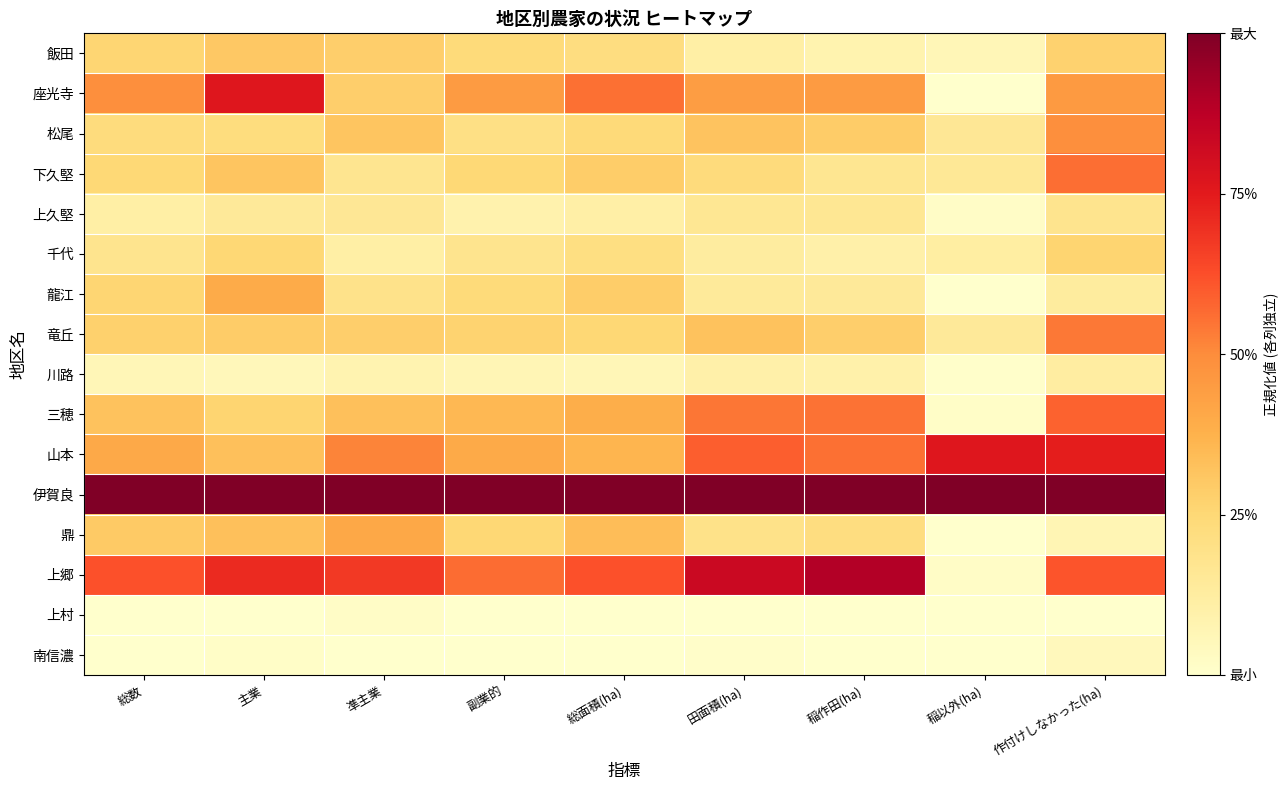

Reading right to left, what are all the values shown in this chart?

飯田: 作付けしなかった(ha)=0.3	稲以外(ha)=0.1	稲作田(ha)=0.1	田面積(ha)=0.1	総面積(ha)=0.2	副業的=0.2	凖主業=0.3	主業=0.3	総数=0.3
座光寺: 作付けしなかった(ha)=0.5	稲以外(ha)=0.0	稲作田(ha)=0.5	田面積(ha)=0.4	総面積(ha)=0.6	副業的=0.5	凖主業=0.3	主業=0.8	総数=0.5
松尾: 作付けしなかった(ha)=0.5	稲以外(ha)=0.2	稲作田(ha)=0.3	田面積(ha)=0.3	総面積(ha)=0.2	副業的=0.2	凖主業=0.3	主業=0.2	総数=0.2
下久堅: 作付けしなかった(ha)=0.6	稲以外(ha)=0.2	稲作田(ha)=0.2	田面積(ha)=0.2	総面積(ha)=0.3	副業的=0.2	凖主業=0.2	主業=0.3	総数=0.2
上久堅: 作付けしなかった(ha)=0.2	稲以外(ha)=0.0	稲作田(ha)=0.2	田面積(ha)=0.2	総面積(ha)=0.1	副業的=0.1	凖主業=0.2	主業=0.1	総数=0.1
千代: 作付けしなかった(ha)=0.3	稲以外(ha)=0.1	稲作田(ha)=0.1	田面積(ha)=0.1	総面積(ha)=0.2	副業的=0.2	凖主業=0.1	主業=0.2	総数=0.2
龍江: 作付けしなかった(ha)=0.1	稲以外(ha)=0.0	稲作田(ha)=0.1	田面積(ha)=0.1	総面積(ha)=0.3	副業的=0.2	凖主業=0.2	主業=0.4	総数=0.3
竜丘: 作付けしなかった(ha)=0.5	稲以外(ha)=0.1	稲作田(ha)=0.3	田面積(ha)=0.3	総面積(ha)=0.3	副業的=0.3	凖主業=0.3	主業=0.3	総数=0.3
川路: 作付けしなかった(ha)=0.1	稲以外(ha)=0.0	稲作田(ha)=0.1	田面積(ha)=0.1	総面積(ha)=0.1	副業的=0.1	凖主業=0.1	主業=0.1	総数=0.1
三穂: 作付けしなかった(ha)=0.6	稲以外(ha)=0.0	稲作田(ha)=0.6	田面積(ha)=0.5	総面積(ha)=0.4	副業的=0.4	凖主業=0.3	主業=0.3	総数=0.3
山本: 作付けしなかった(ha)=0.7	稲以外(ha)=0.8	稲作田(ha)=0.6	田面積(ha)=0.6	総面積(ha)=0.4	副業的=0.4	凖主業=0.5	主業=0.3	総数=0.4
伊賀良: 作付けしなかった(ha)=1.0	稲以外(ha)=1.0	稲作田(ha)=1.0	田面積(ha)=1.0	総面積(ha)=1.0	副業的=1.0	凖主業=1.0	主業=1.0	総数=1.0
鼎: 作付けしなかった(ha)=0.1	稲以外(ha)=0.0	稲作田(ha)=0.2	田面積(ha)=0.2	総面積(ha)=0.3	副業的=0.3	凖主業=0.4	主業=0.3	総数=0.3
上郷: 作付けしなかった(ha)=0.6	稲以外(ha)=0.0	稲作田(ha)=0.9	田面積(ha)=0.8	総面積(ha)=0.6	副業的=0.6	凖主業=0.7	主業=0.7	総数=0.6
上村: 作付けしなかった(ha)=0.0	稲以外(ha)=0.0	稲作田(ha)=0.0	田面積(ha)=0.0	総面積(ha)=0.0	副業的=0.0	凖主業=0.0	主業=0.0	総数=0.0
南信濃: 作付けしなかった(ha)=0.0	稲以外(ha)=0.0	稲作田(ha)=0.0	田面積(ha)=0.0	総面積(ha)=0.0	副業的=0.0	凖主業=0.0	主業=0.0	総数=0.0